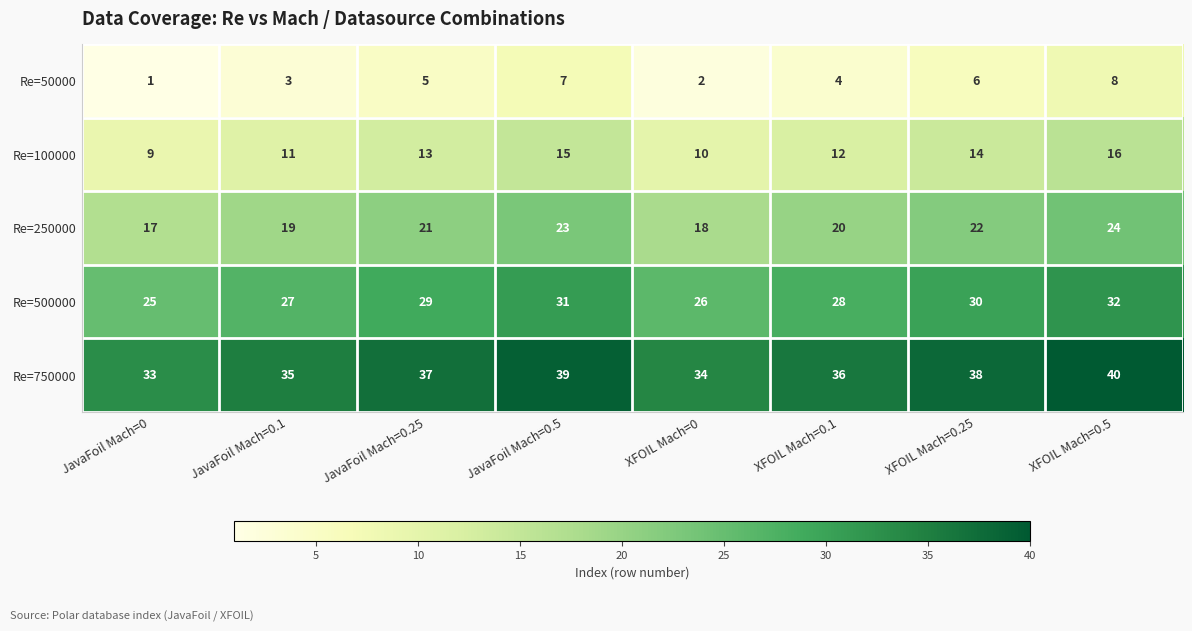

At which category is the sum across all series the highest?

XFOIL Mach=0.5